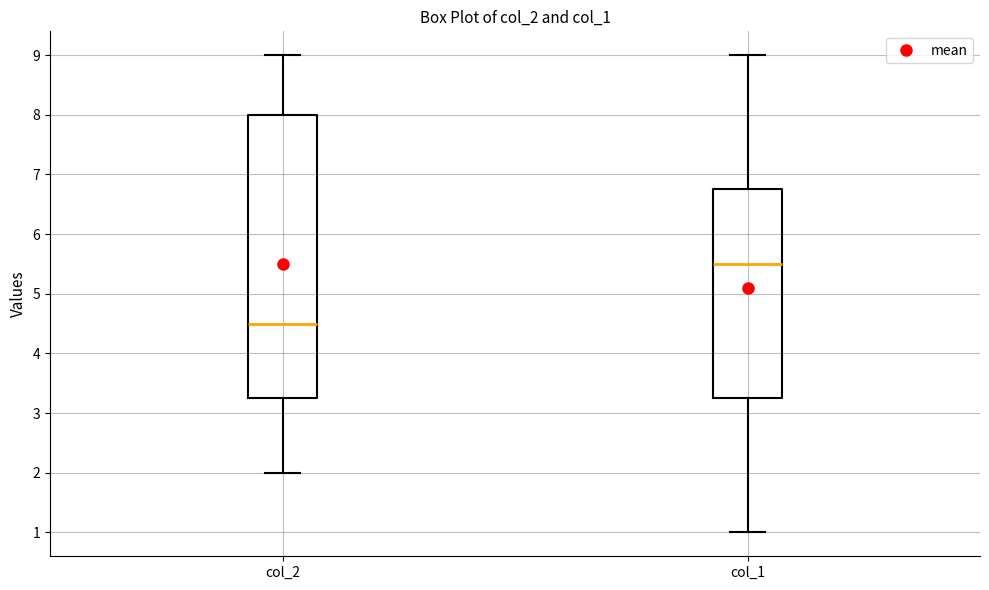

Reading left to right, read every box against the y-axis: the position of its median line, the range the box covers, and the ends of its whiskers. The values are not printed on the chart, so give them approximately, as read against the axis.

col_2: median 4.5, box 3.3 to 8.0, whiskers 2.0 to 9.0
col_1: median 5.5, box 3.3 to 6.8, whiskers 1.0 to 9.0